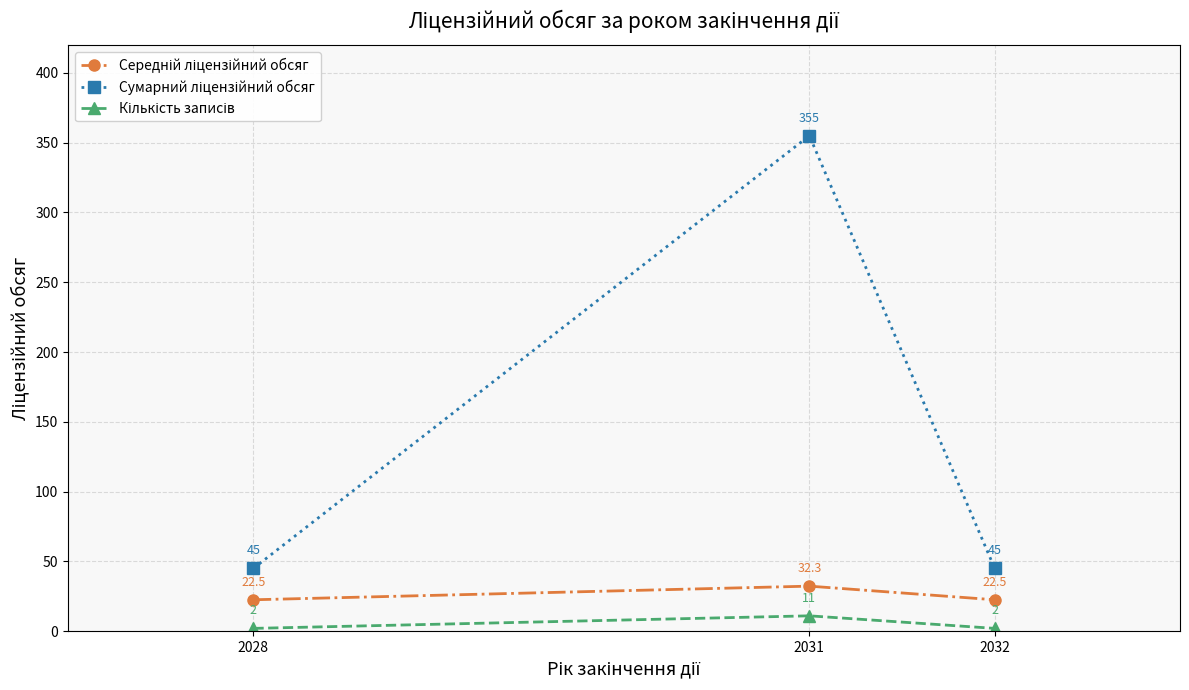

What is the minimum value shown in the chart?

2.0